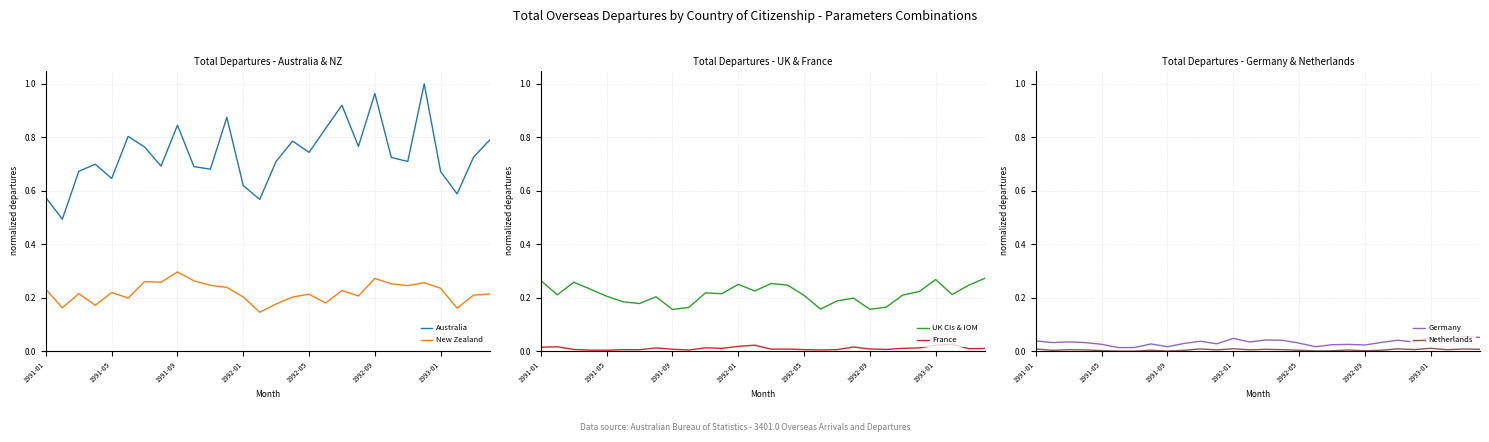

True or false: New Zealand and Australia intersect in this chart.

False